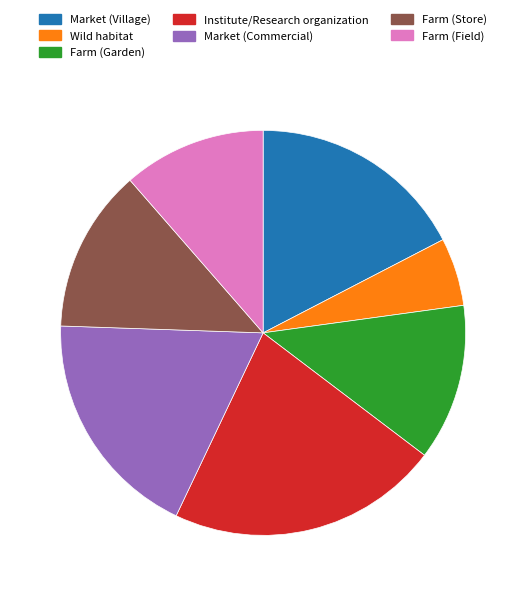

Do Wild habitat and Farm (Garden) together represent more than half of the pie?

No